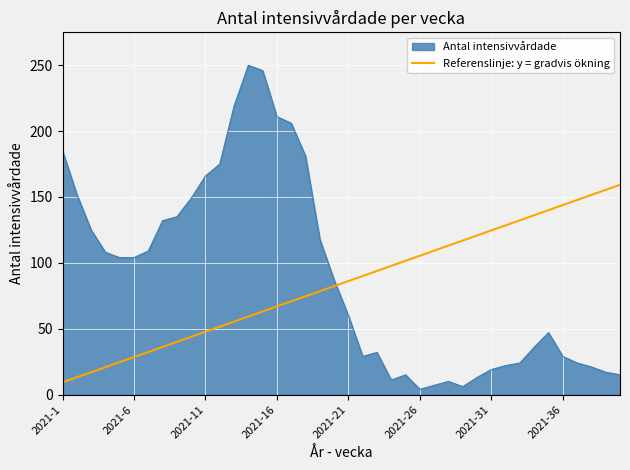

List the series in order of their peak value, lowest first.

Referenslinje: y = gradvis ökning, Antal intensivvårdade